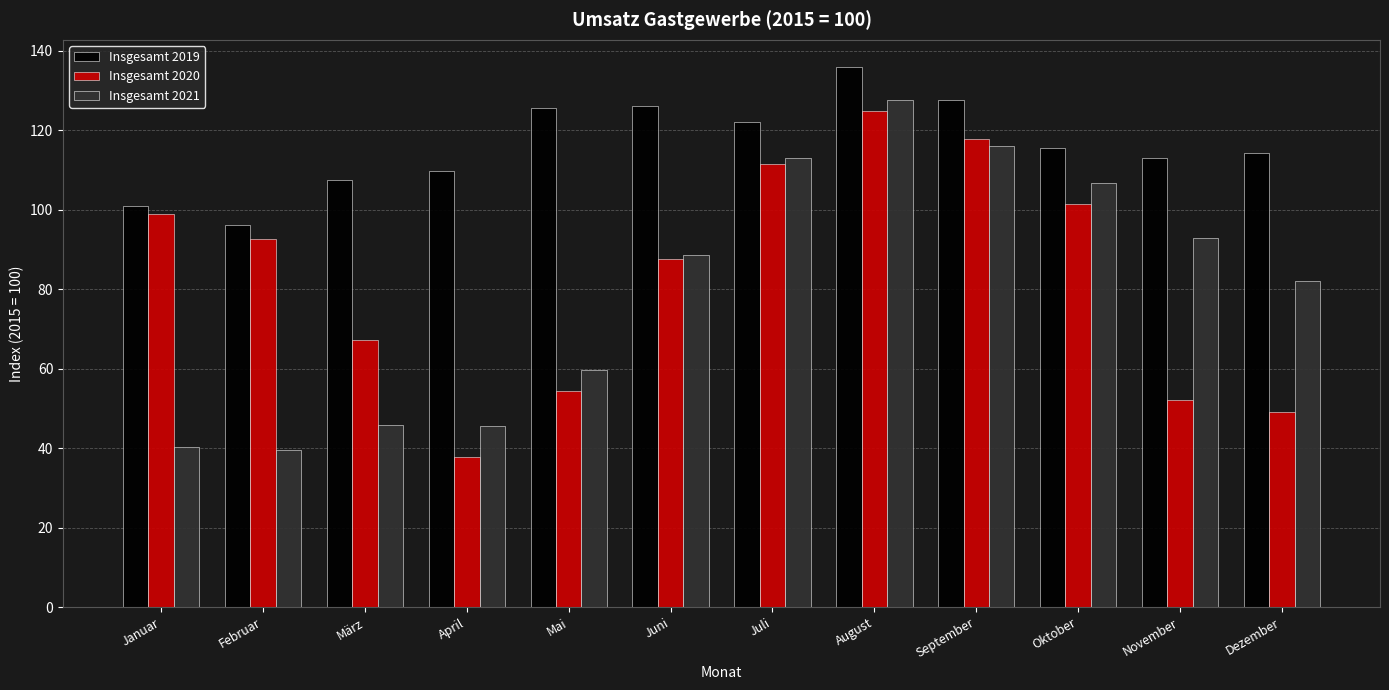

Rank the series by their maximum value, from lowest to highest.

Insgesamt 2020, Insgesamt 2021, Insgesamt 2019